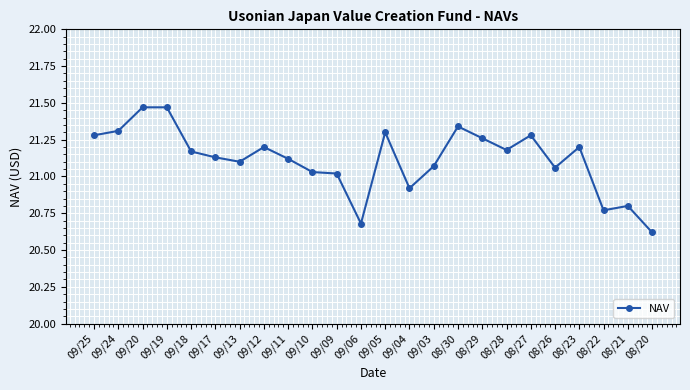

True or false: the data has more than 0 interior local peaks.

True